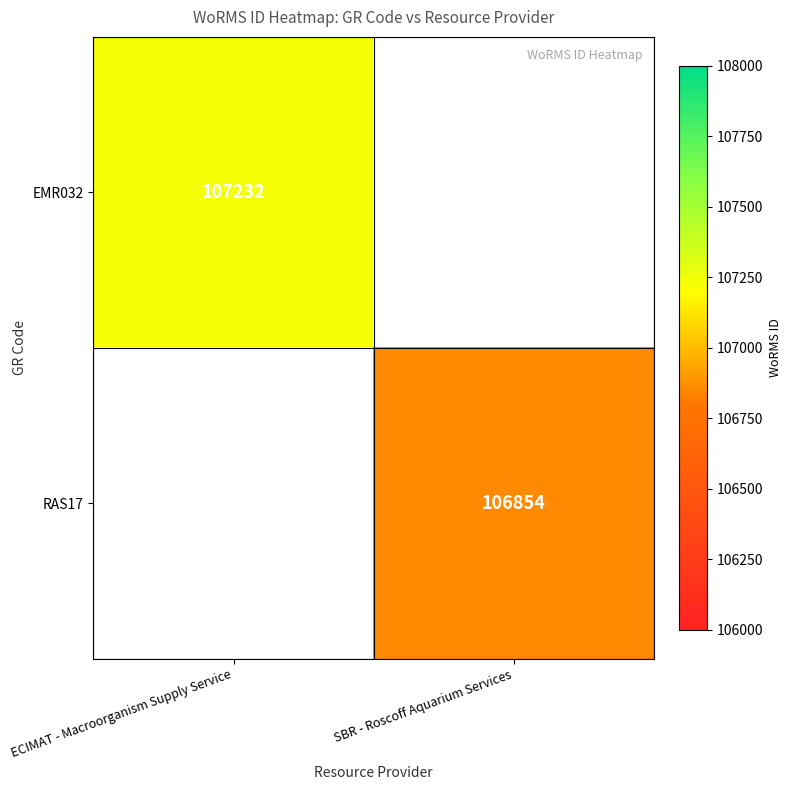

Which category has the lowest value across all series?

SBR - Roscoff Aquarium Services